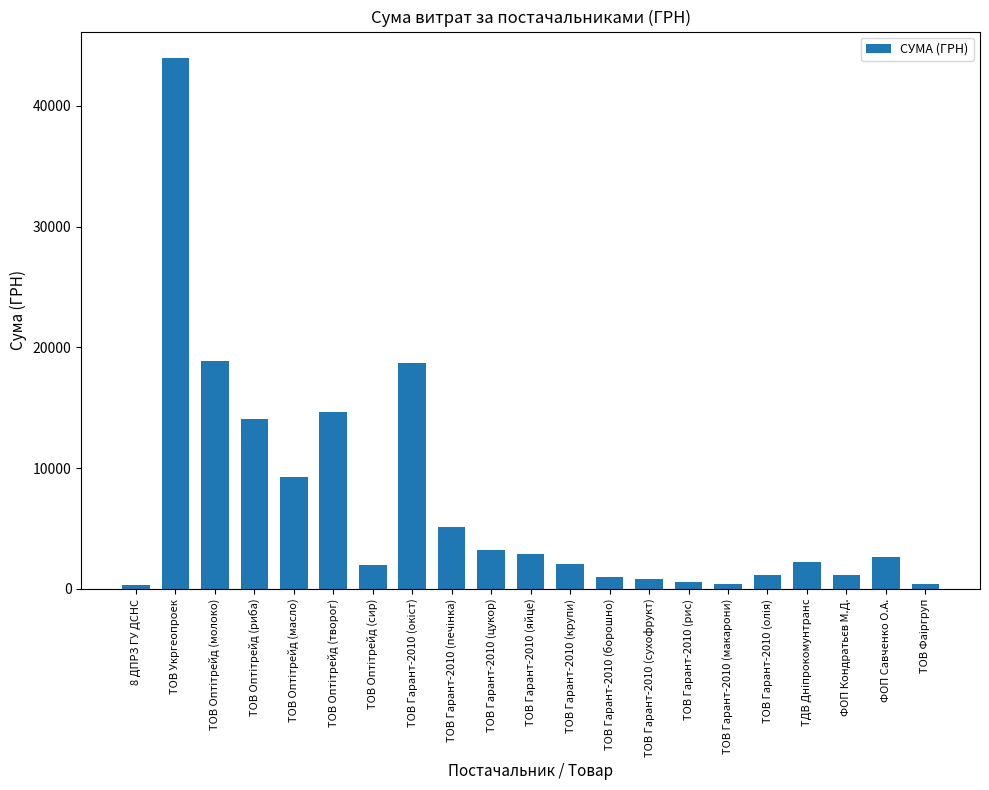

True or false: the data shows 583.0 at ТОВ Гарант-2010 (рис).

True